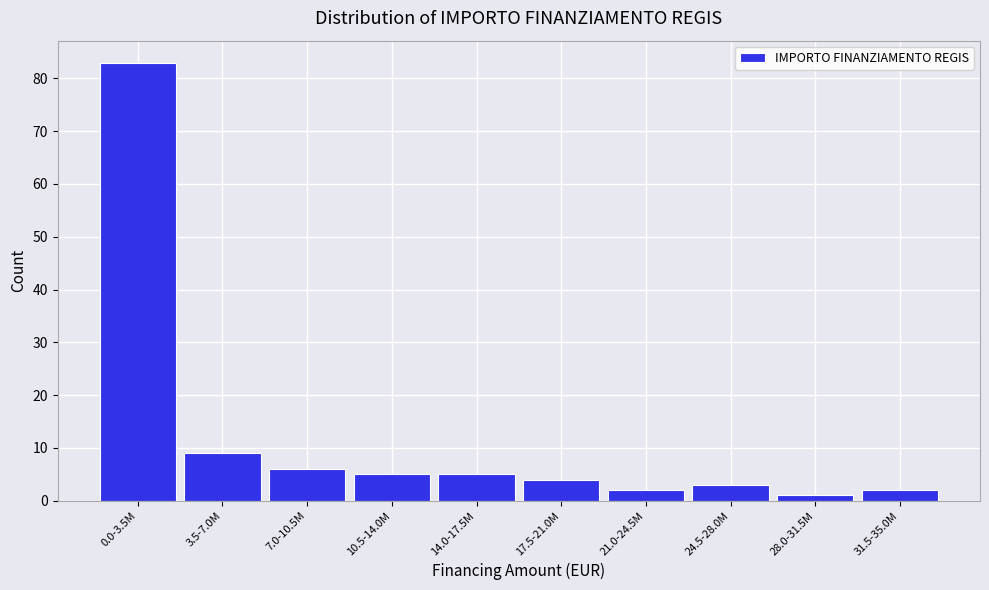

Reading right to left, what are all the values shown in this chart?

31.5-35.0M=2	28.0-31.5M=1	24.5-28.0M=3	21.0-24.5M=2	17.5-21.0M=4	14.0-17.5M=5	10.5-14.0M=5	7.0-10.5M=6	3.5-7.0M=9	0.0-3.5M=83